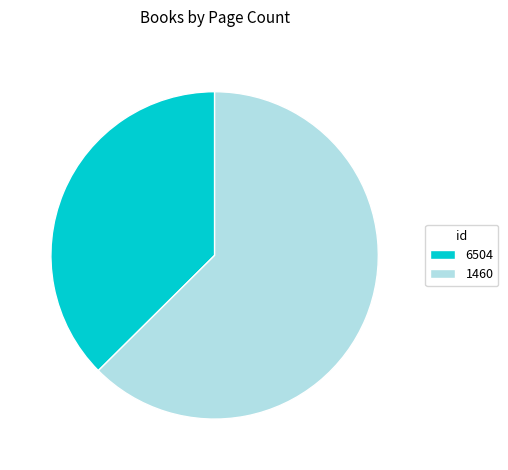

Is it true that 1460 is 63% of the pie?

True